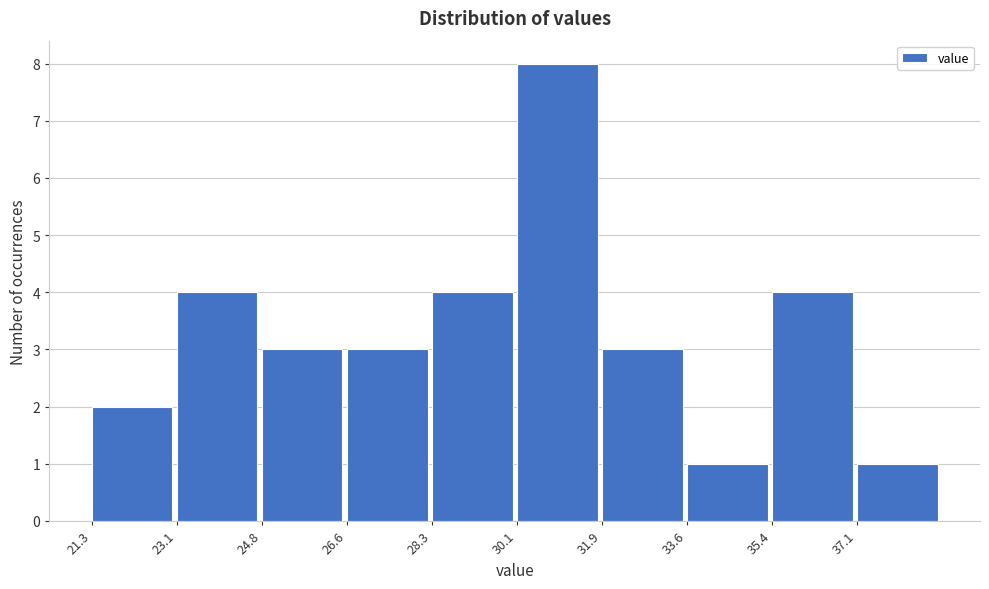

Reading left to right, list every bar in this chart as the range it spans on the x-axis followed by its height. Neither the bar edges nor the heights are printed on the chart, so give them approximately, as read against the axes.

21.30 to 23.06: 2
23.06 to 24.82: 4
24.82 to 26.58: 3
26.58 to 28.34: 3
28.34 to 30.10: 4
30.10 to 31.86: 8
31.86 to 33.62: 3
33.62 to 35.38: 1
35.38 to 37.14: 4
37.14 to 38.90: 1